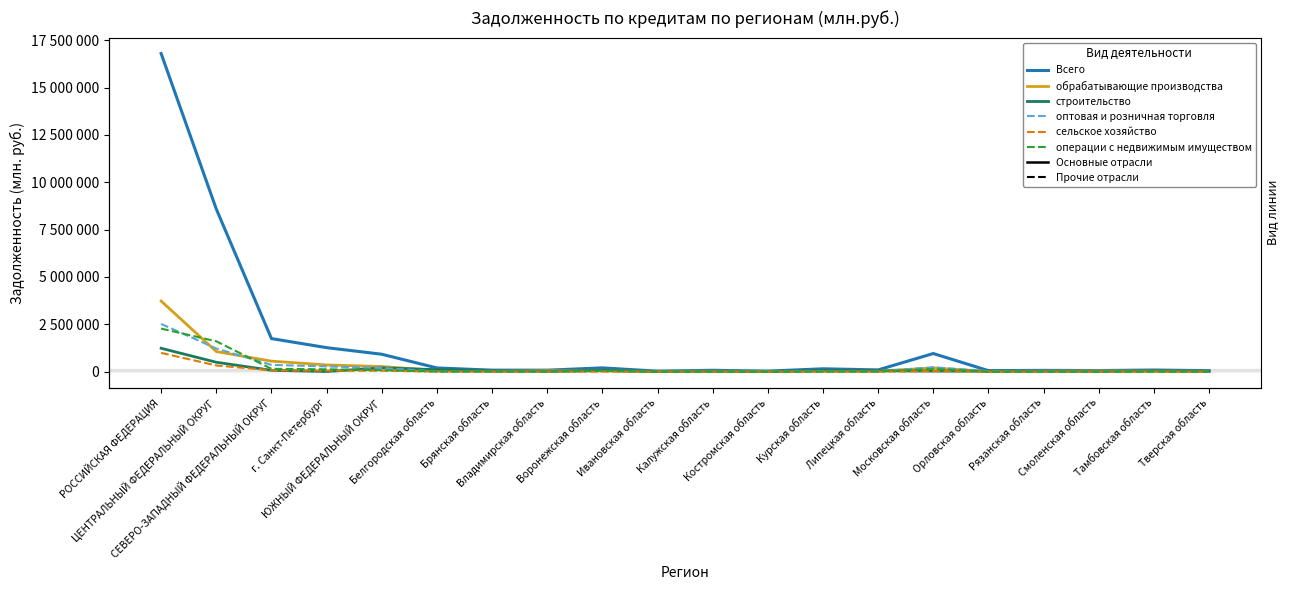

At which label does обрабатывающие производства reach its minimum?

Орловская область